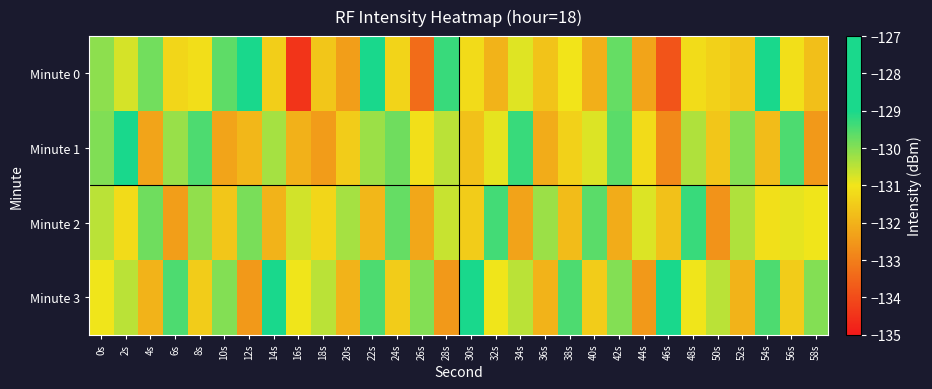

How many categories are shown in the chart?

30